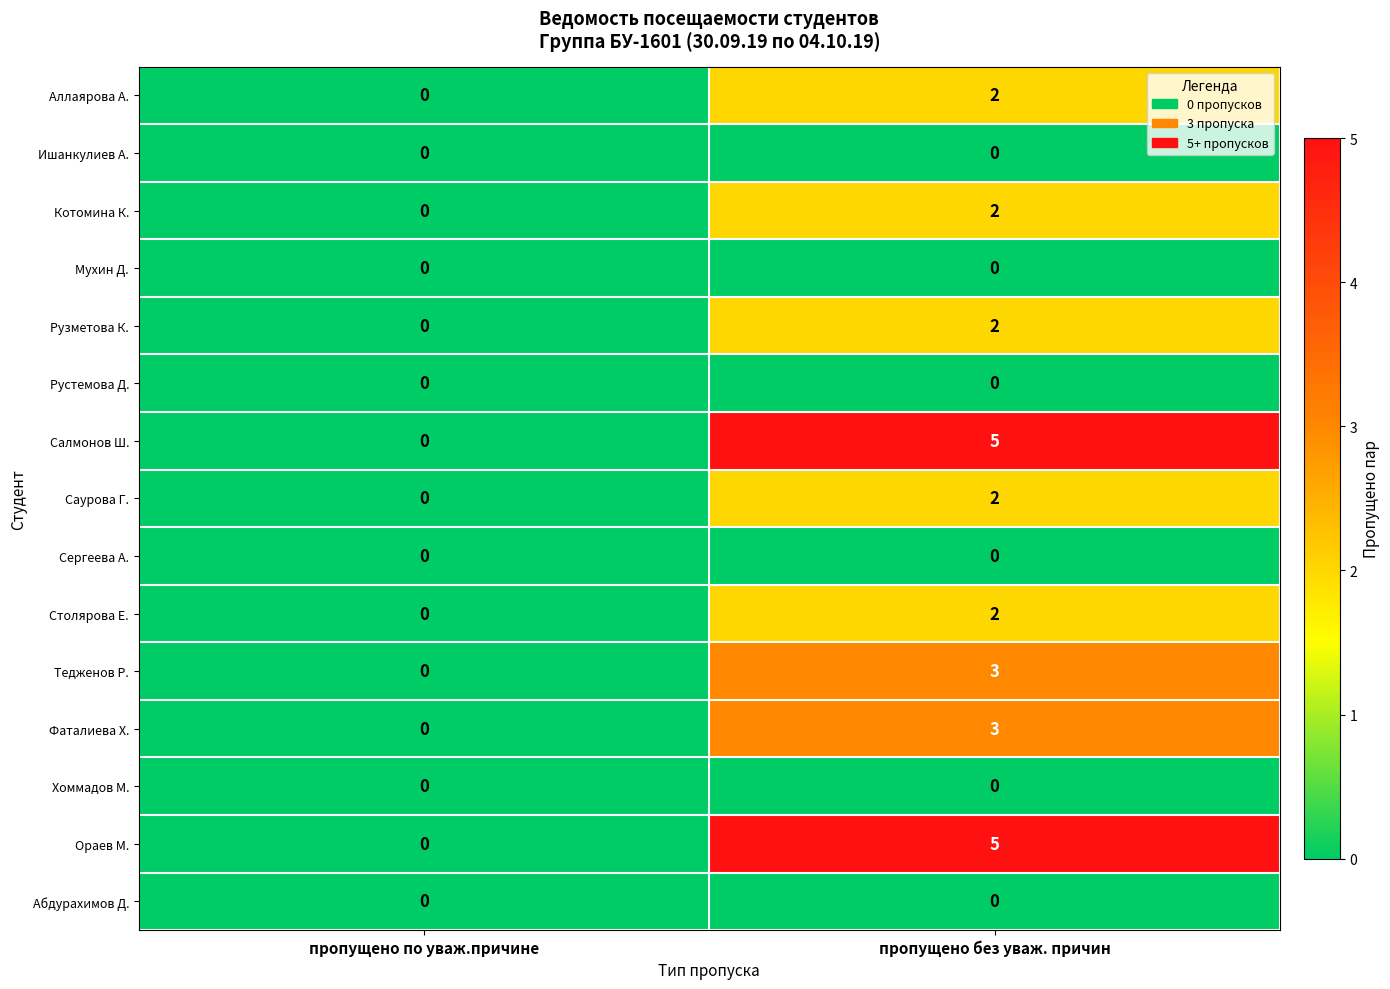

What is the total value across all series at пропущено без уваж. причин?

26